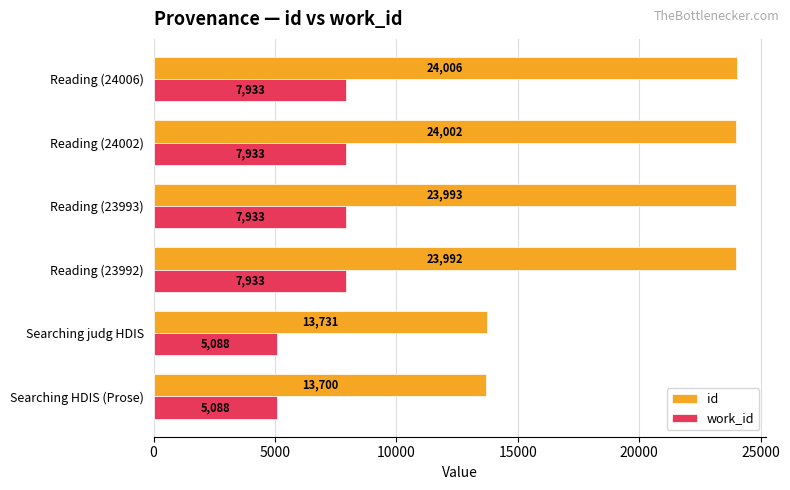

What are all the series names shown in the legend?

id, work_id